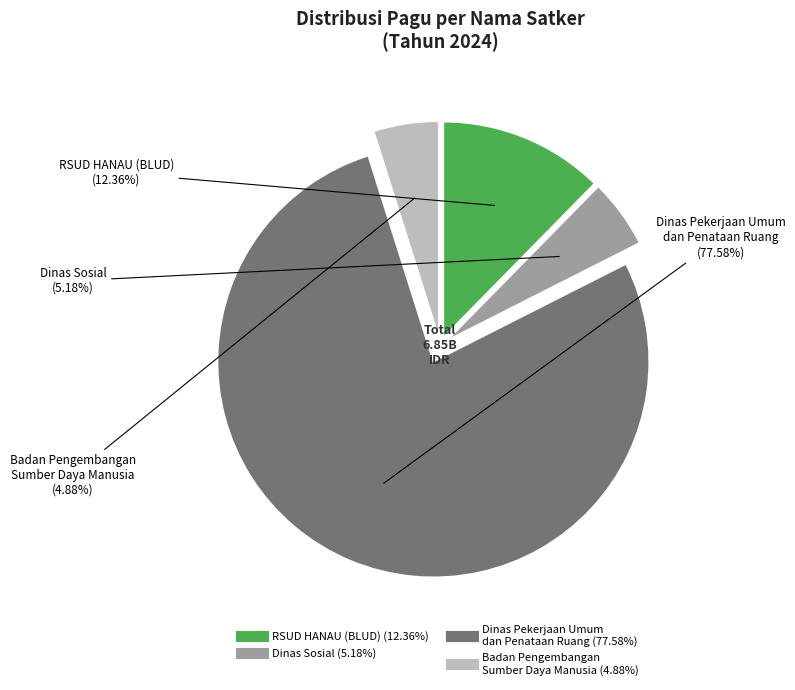

Does any single category account for the majority?

Yes